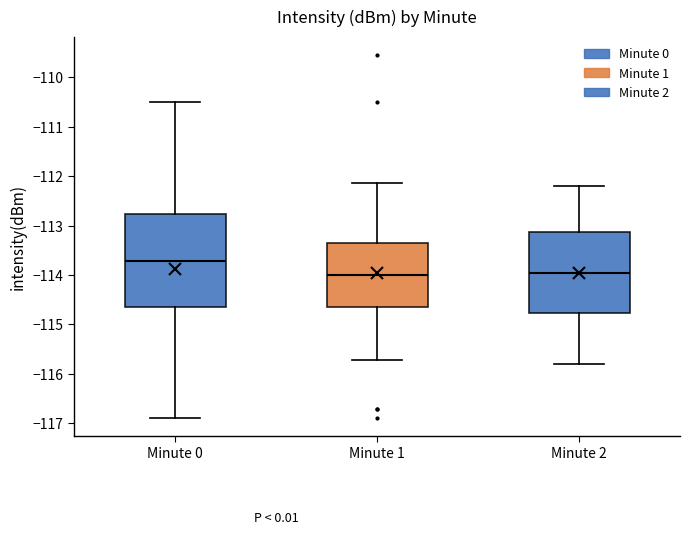

Reading left to right, transcribe this box plot: for each box, give where its median line is, the range the box spans, and where its two whiskers end, as read against the y-axis. The values are not printed on the chart, so give them approximately, as read against the axis.

Minute 0: median -113.7, box -114.6 to -112.8, whiskers -116.9 to -110.5
Minute 1: median -114.0, box -114.6 to -113.3, whiskers -115.7 to -112.1
Minute 2: median -113.9, box -114.8 to -113.1, whiskers -115.8 to -112.2